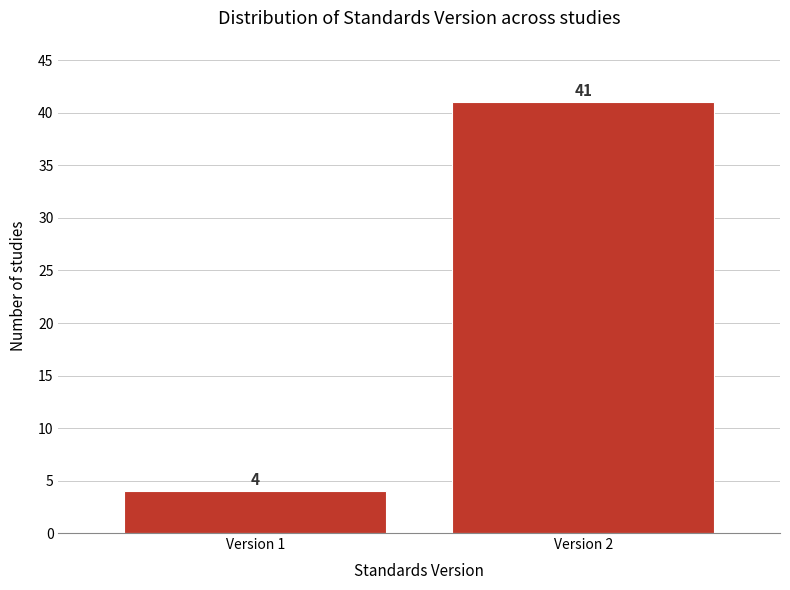

Reading right to left, list all the values displayed in this chart.

Version 2=41	Version 1=4